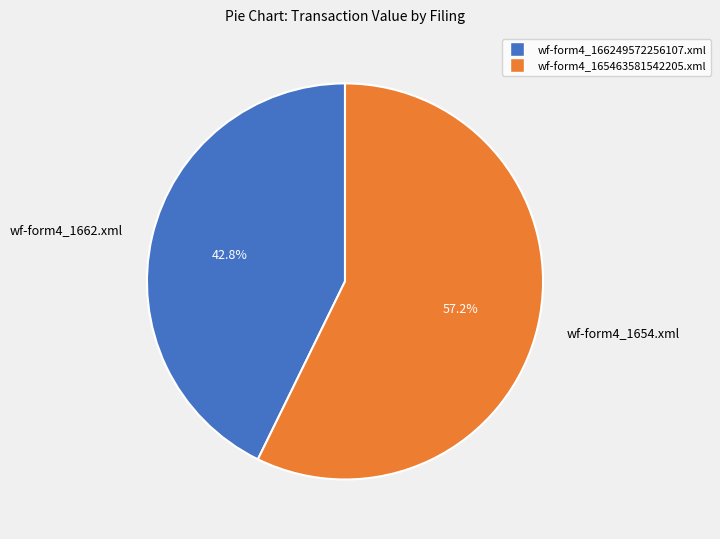

Which slice is the smallest?

wf-form4_1662.xml